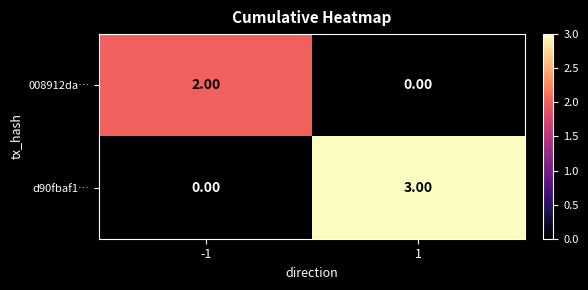

What is the difference between the maximum and minimum values in the d90fbaf1… series?

3